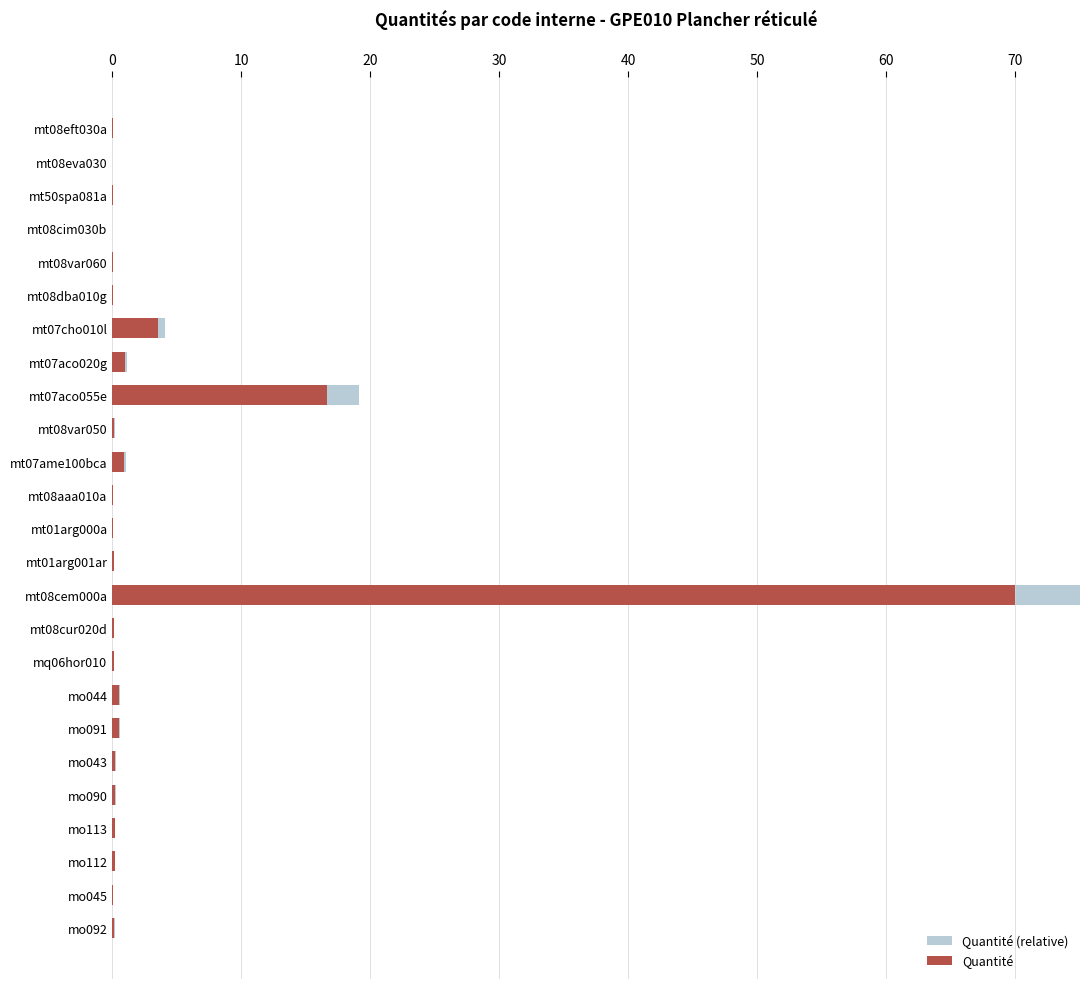

Reading left to right, what are all the values shown in this chart?

Quantité (relative): 0.0	0.0	0.0	0.0	0.0	0.0	4.1	1.1	19.1	0.2	1.1	0.0	0.1	0.1	80.5	0.1	0.1	0.6	0.6	0.2	0.3	0.2	0.2	0.0	0.2
Quantité: 0.0	0.0	0.0	0.0	0.0	0.0	3.5	1.0	16.6	0.2	0.9	0.0	0.1	0.1	70.0	0.1	0.1	0.5	0.5	0.2	0.2	0.2	0.2	0.0	0.1